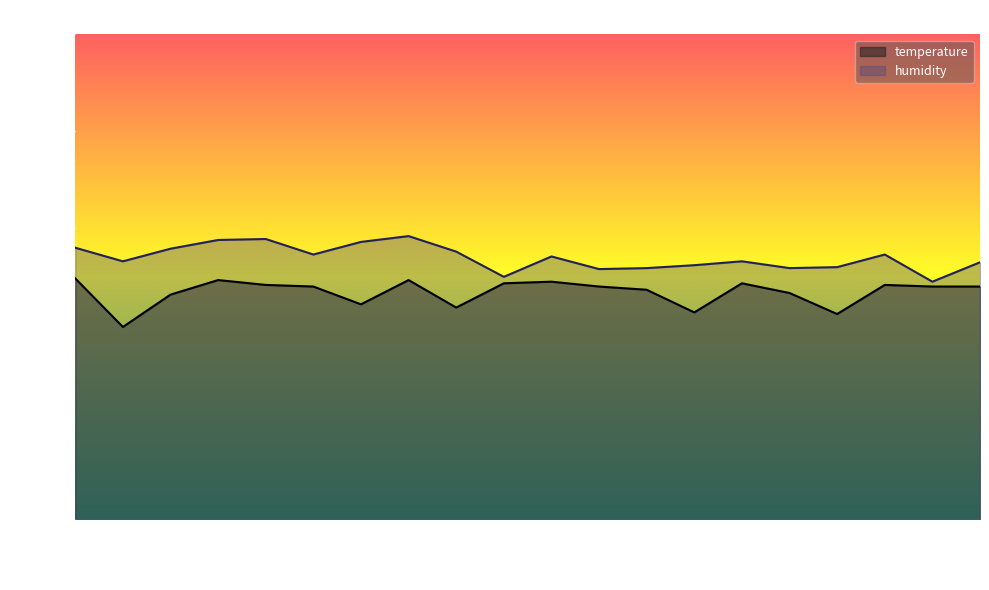

Between 00:11 and 00:45, which is larger?

00:11